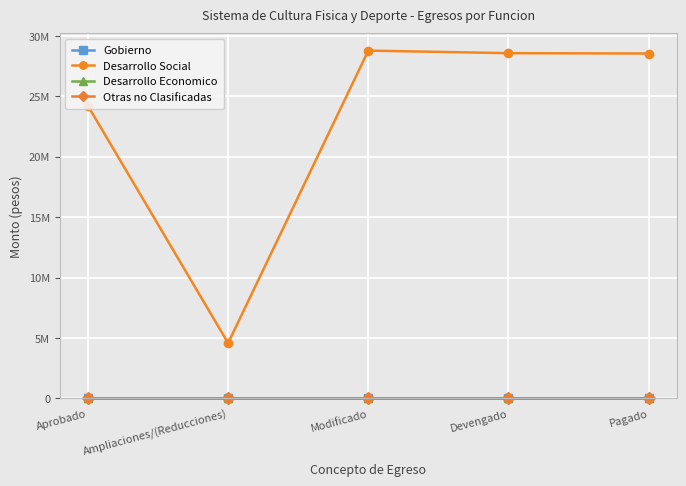

At which label does Desarrollo Social reach its minimum?

Ampliaciones/(Reducciones)